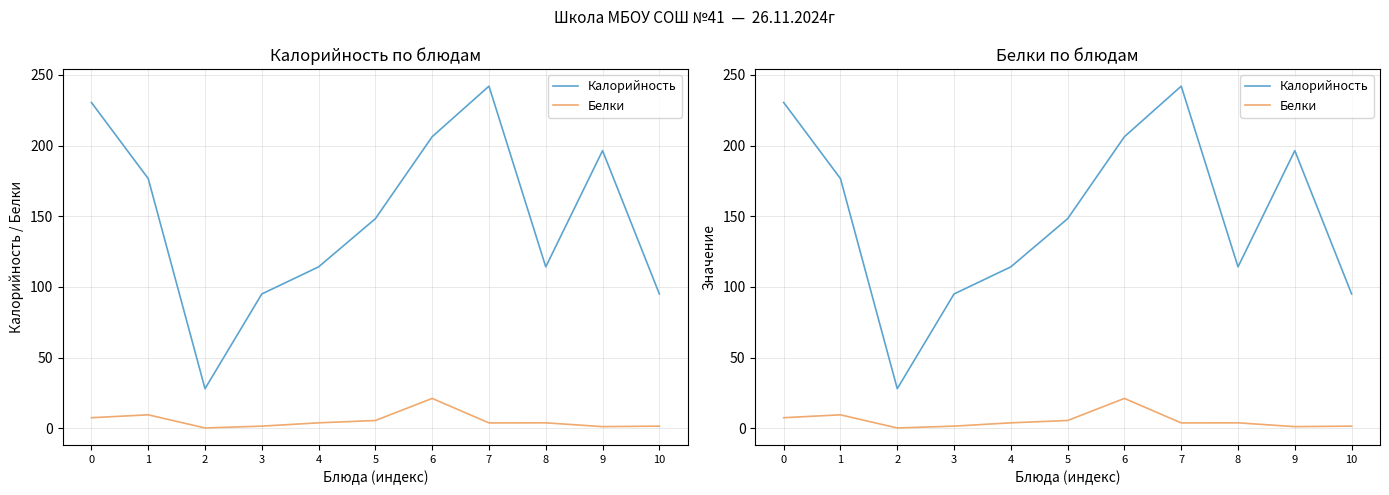

True or false: Белки and Калорийность cross at least once.

False